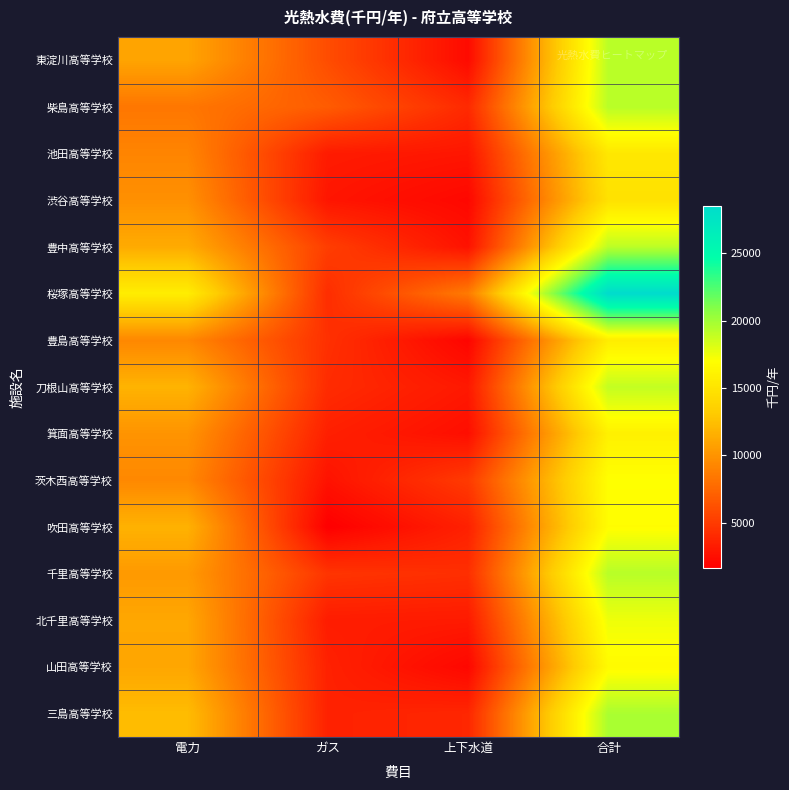

Which series has the largest range (max minus min)?

桜塚高等学校